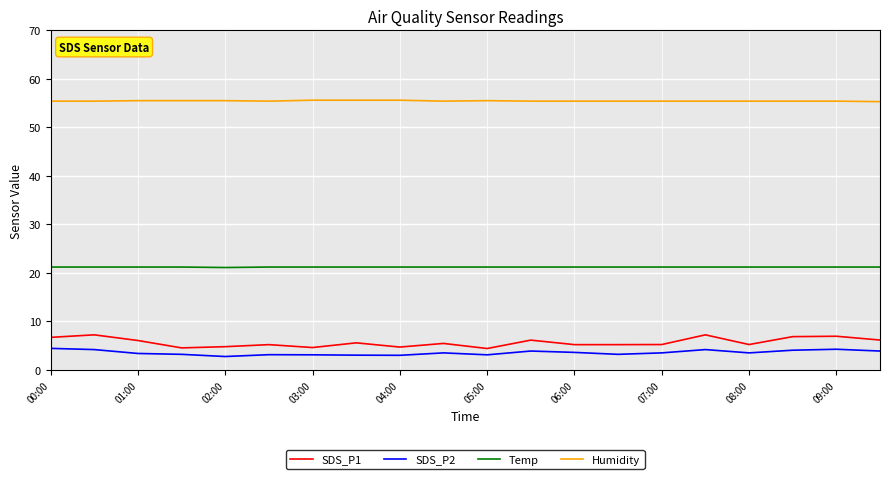

Which series has the largest total across all categories?

Humidity